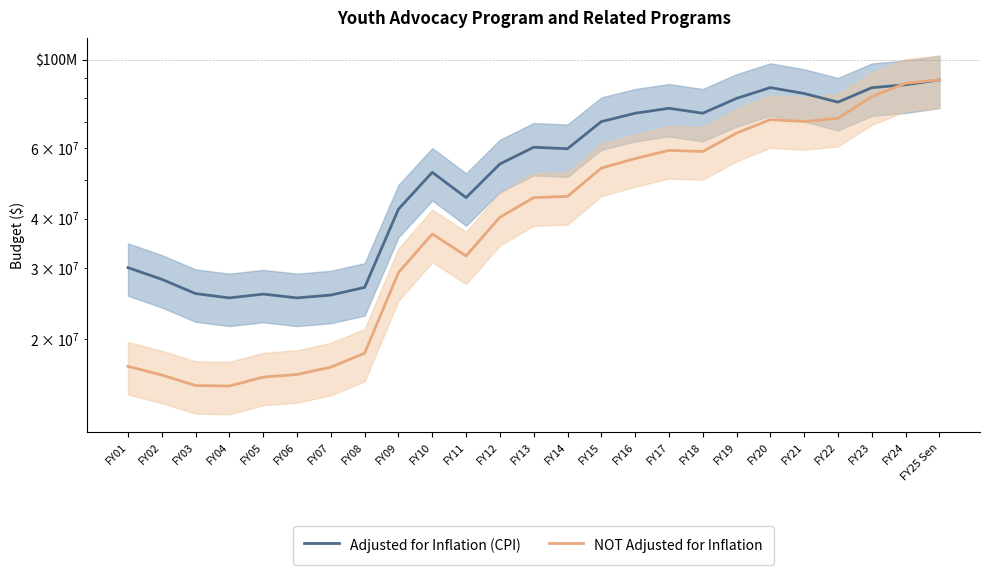

List the series in order of their overall mean, lowest first.

NOT Adjusted for Inflation, Adjusted for Inflation (CPI)